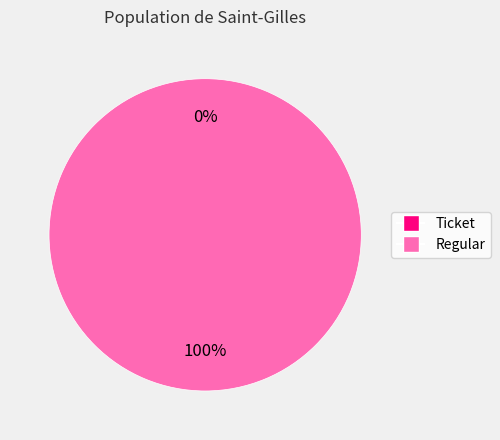

How many segments does this pie chart have?

2